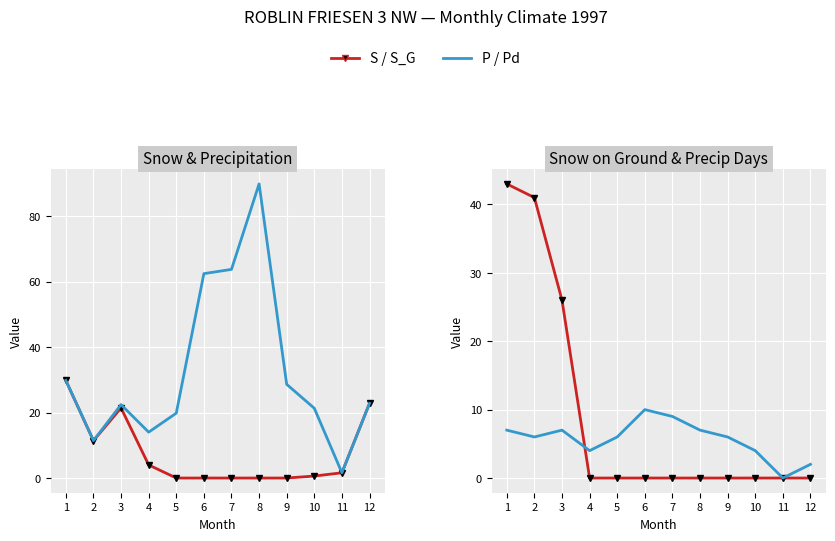

How many times do S (Snow) and Pd (Precip Days) cross each other?

1